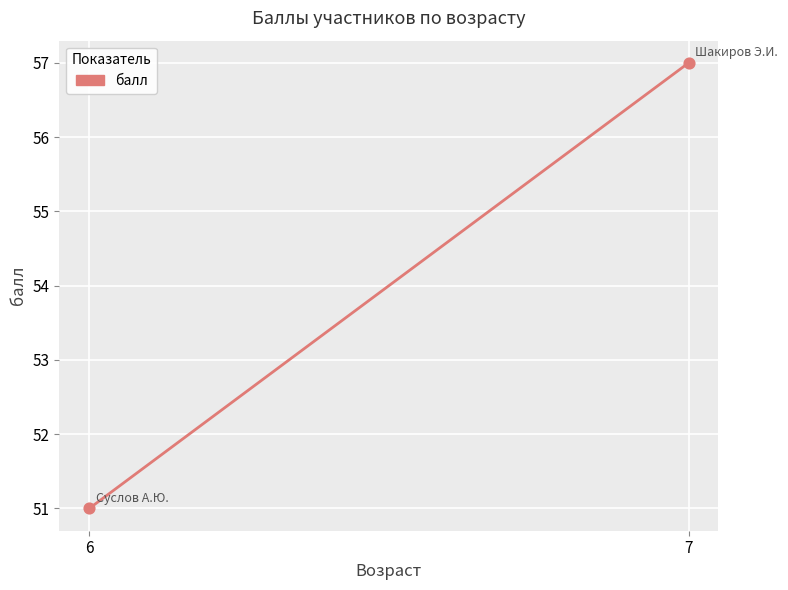

What is the average Y value?

54